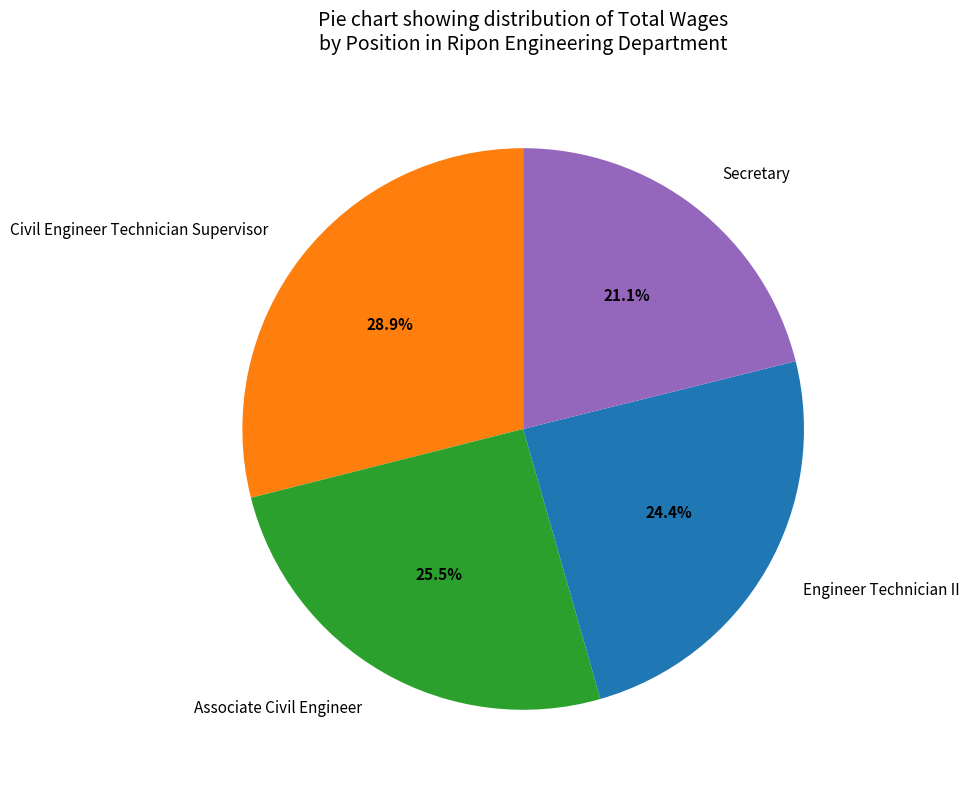

Does Secretary represent more than half of the total?

No